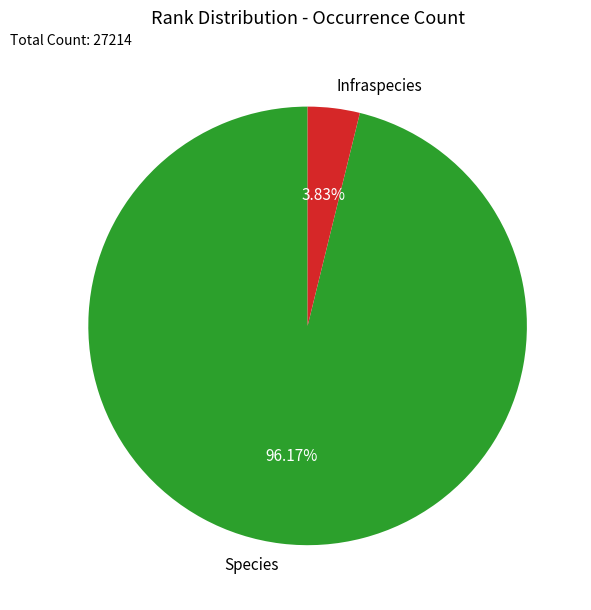

How many slices are in this pie chart?

2